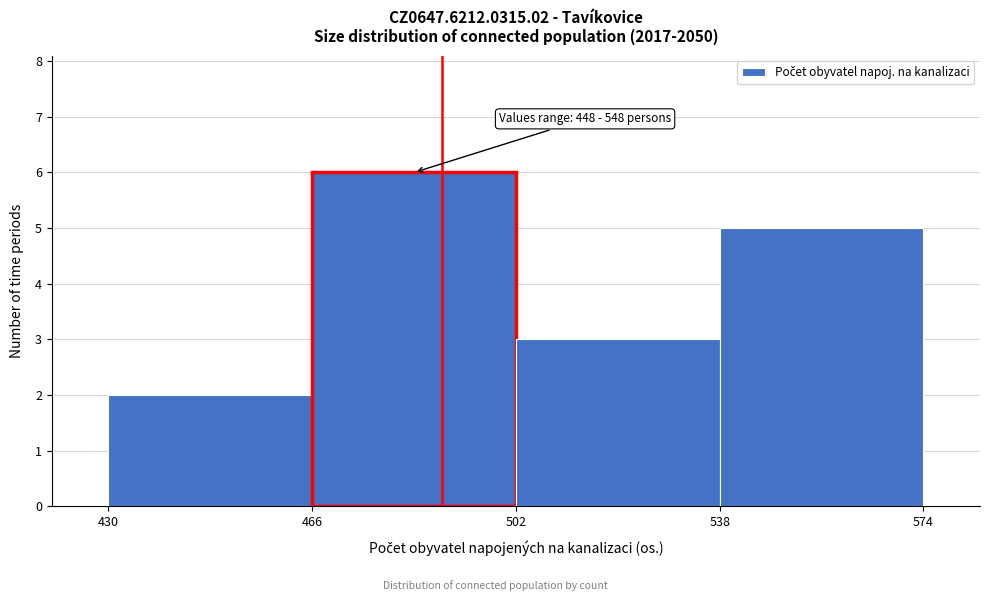

Over which range of the x-axis is the bar tallest?

466 to 502